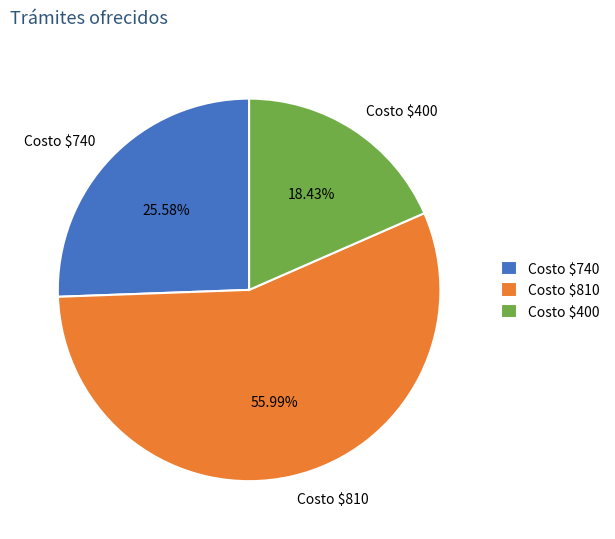

Which slice is the largest?

Costo $810